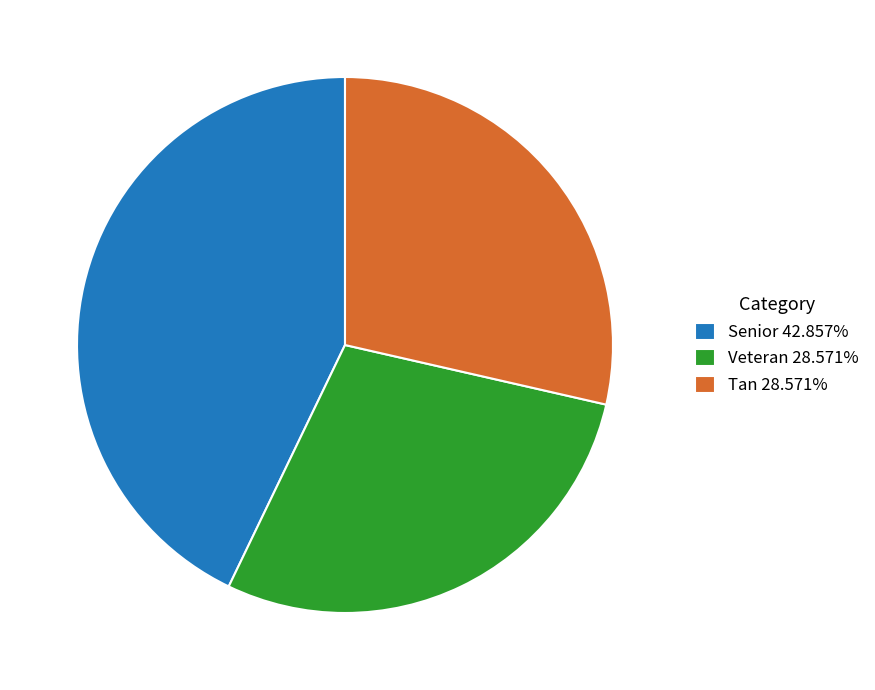

Approximately how many times larger is the value at Tan 28.571% compared to Senior 42.857%?

0.7